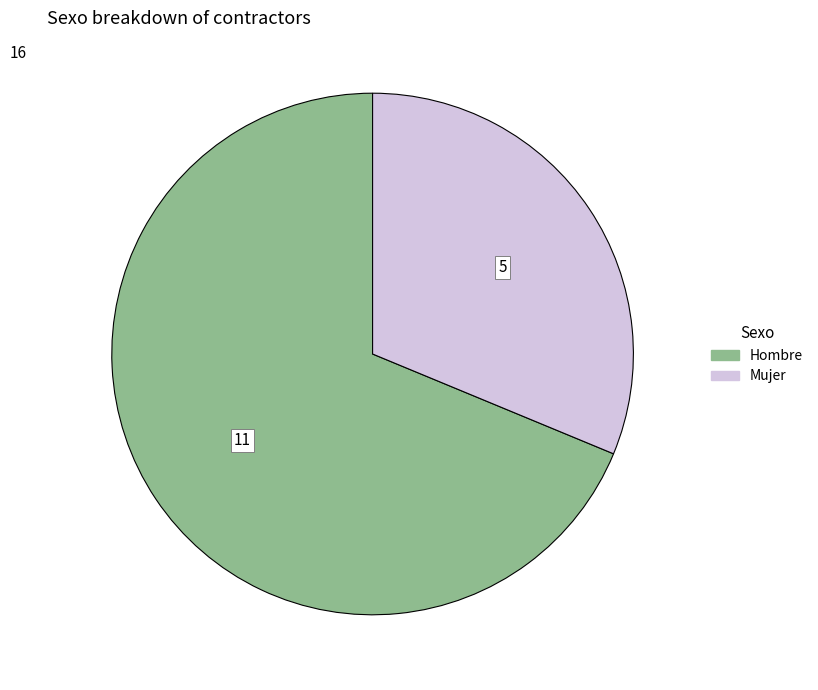

Rank the categories by value from highest to lowest.

Hombre, Mujer